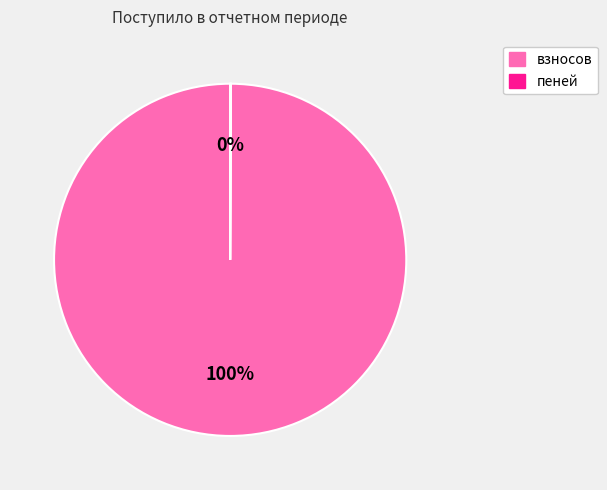

What percentage is the взносов slice, to the nearest percent?

100%